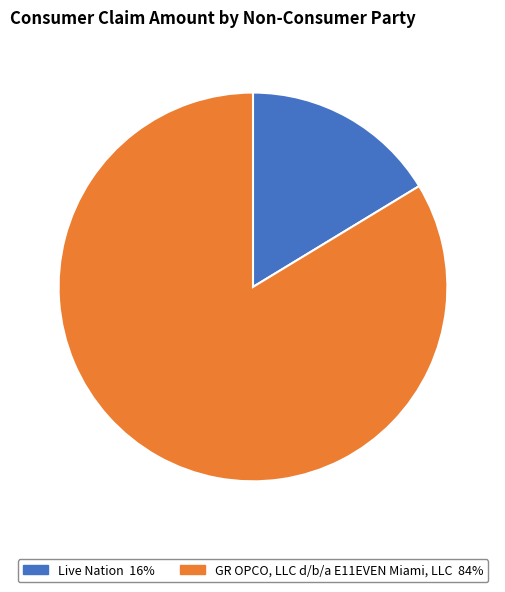

True or false: Live Nation accounts for 16% of the total.

True